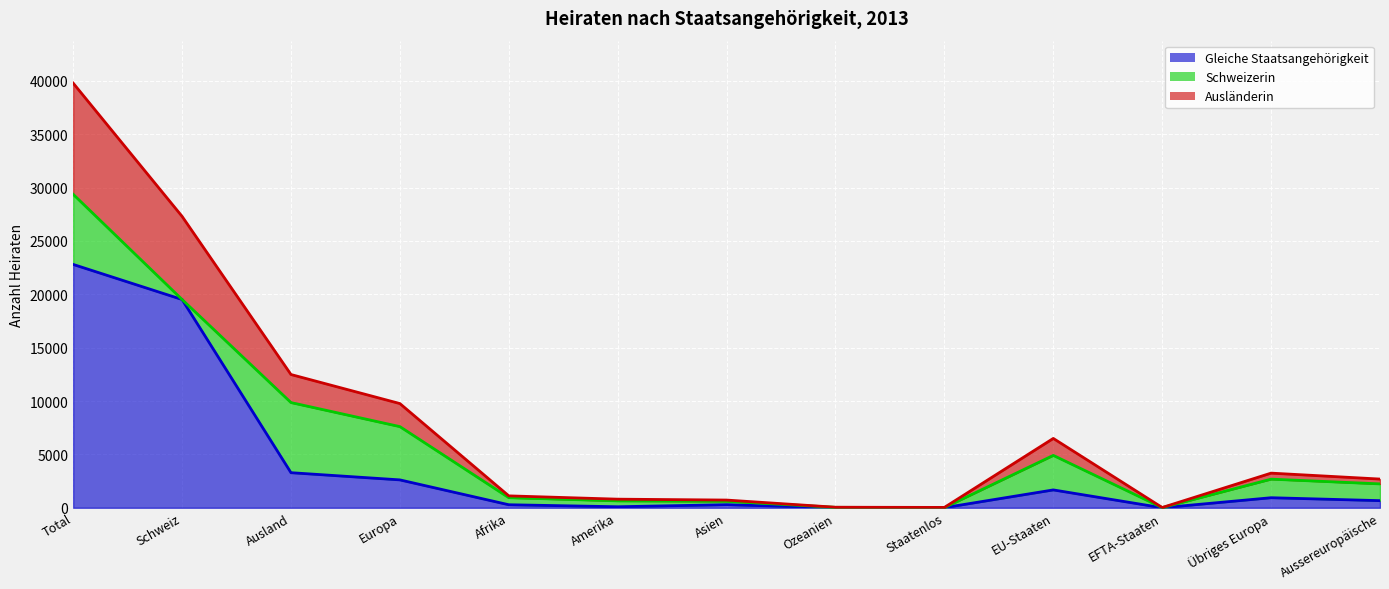

What is the difference between the highest and lowest values at Aussereuropäische?

2023